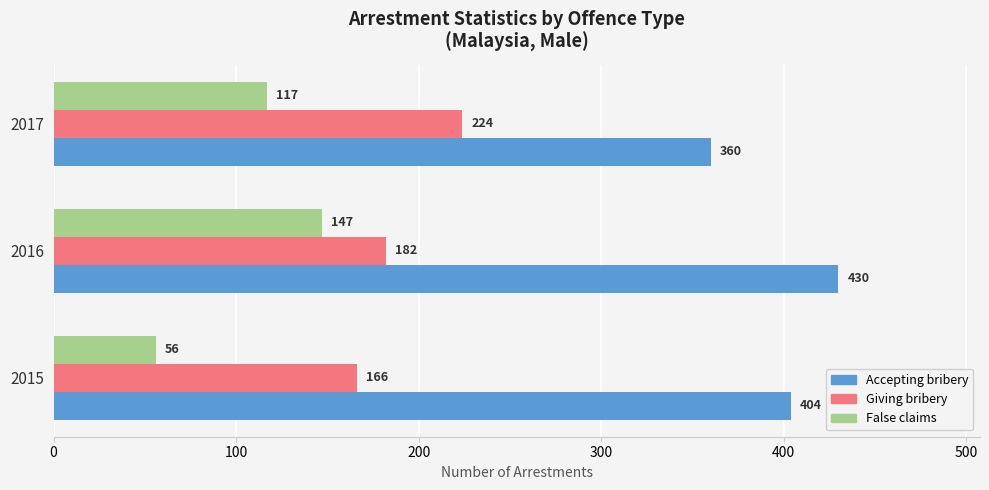

At 2016, list the series in order from smallest to largest.

False claims, Giving bribery, Accepting bribery